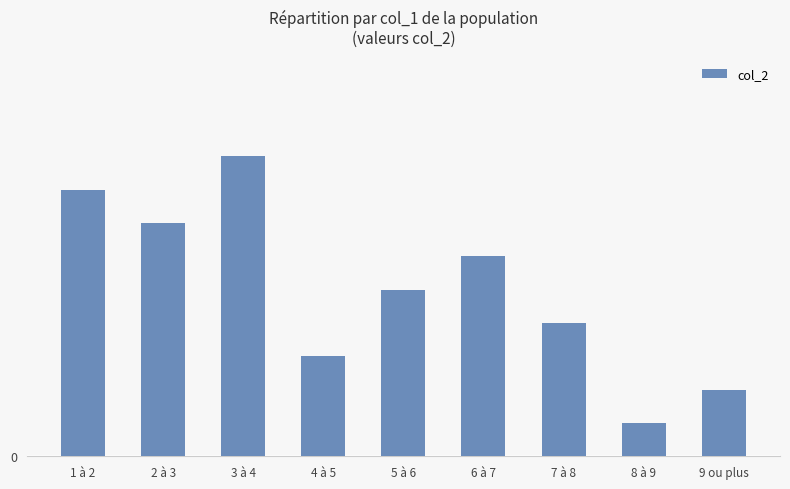

What is the average value?

5